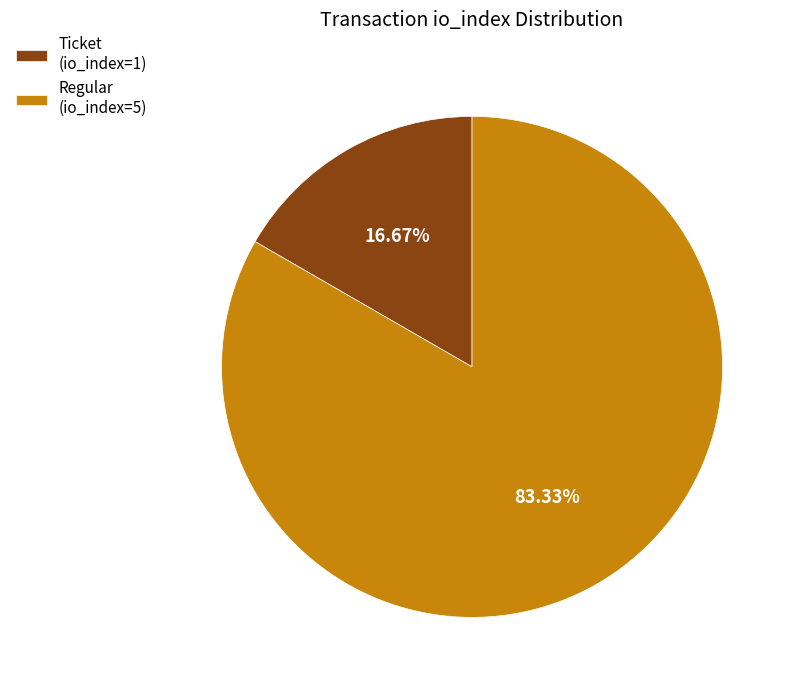

Count the number of slices in the pie.

2